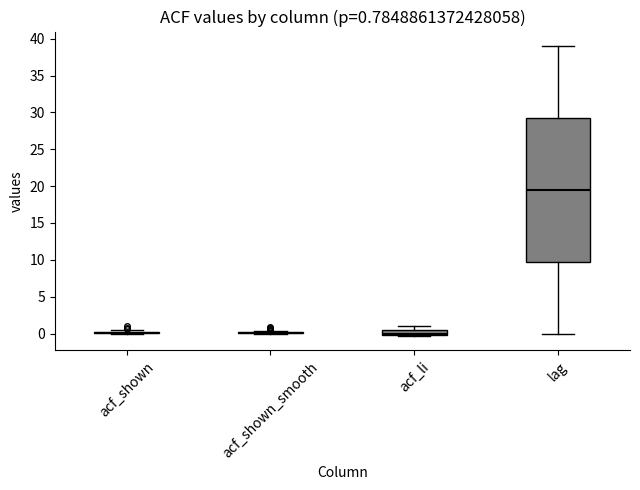

Which box is the tallest, from its lower edge to its upper edge?

lag